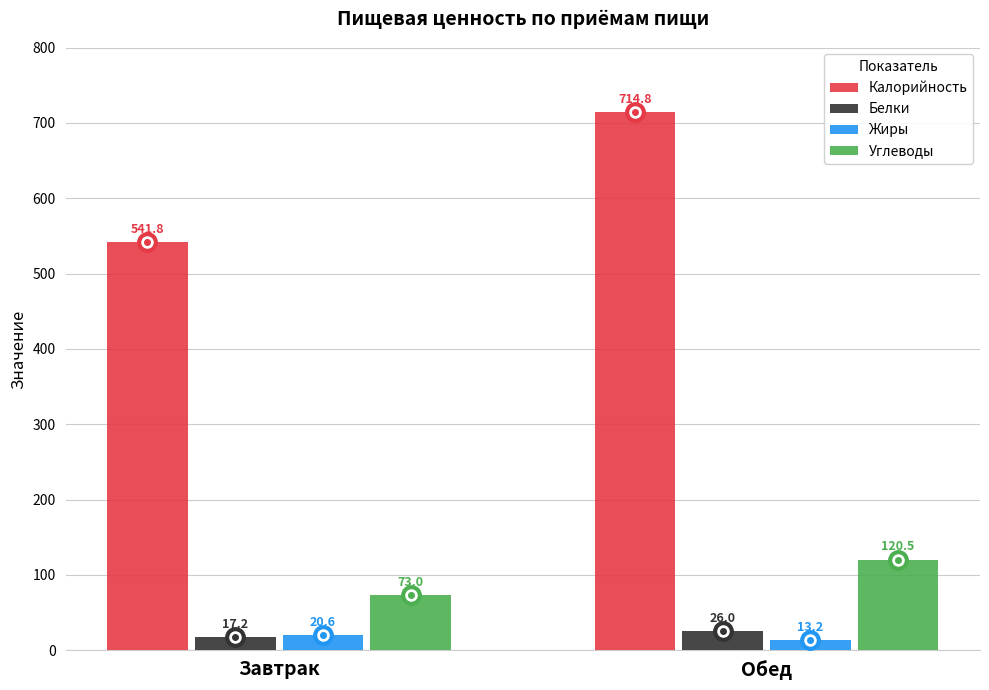

Rank the categories by Белки value from highest to lowest.

Обед, Завтрак